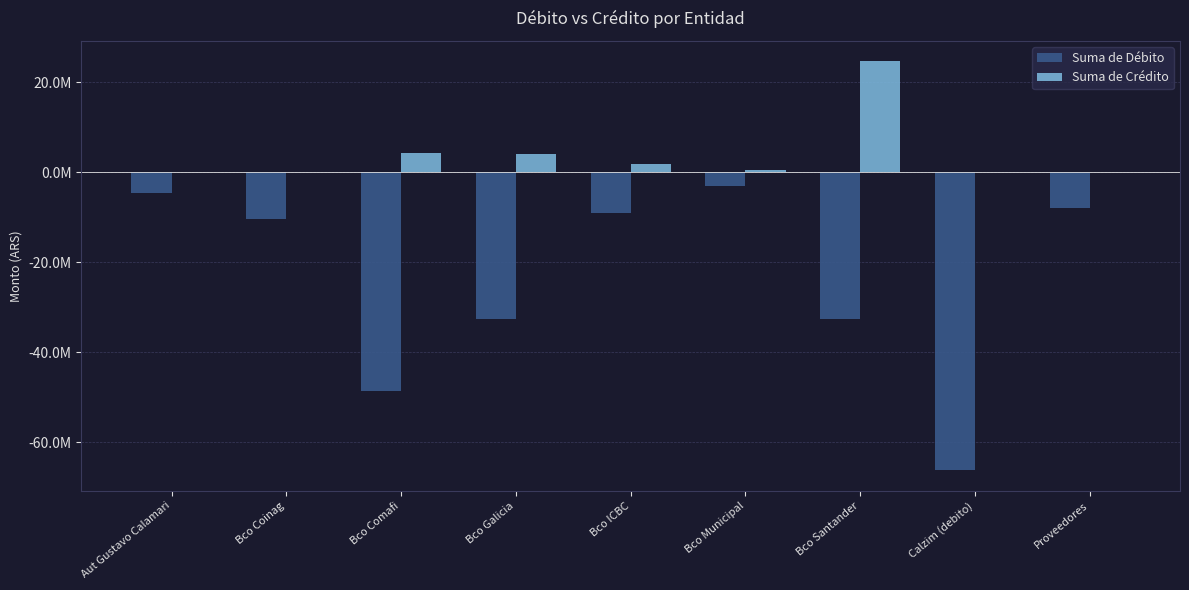

Where does the Suma de Débito series first go above -10370000?

Aut Gustavo Calamari